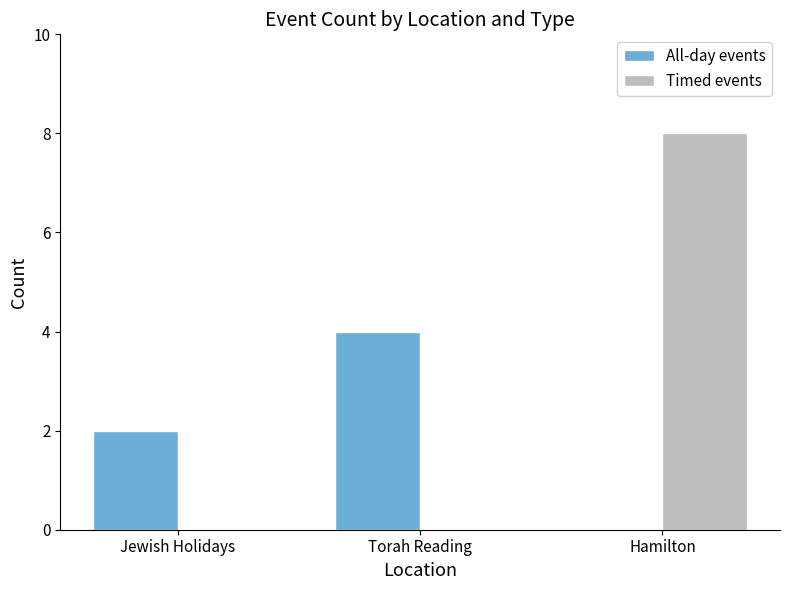

What is the highest value of the Timed events series?

8